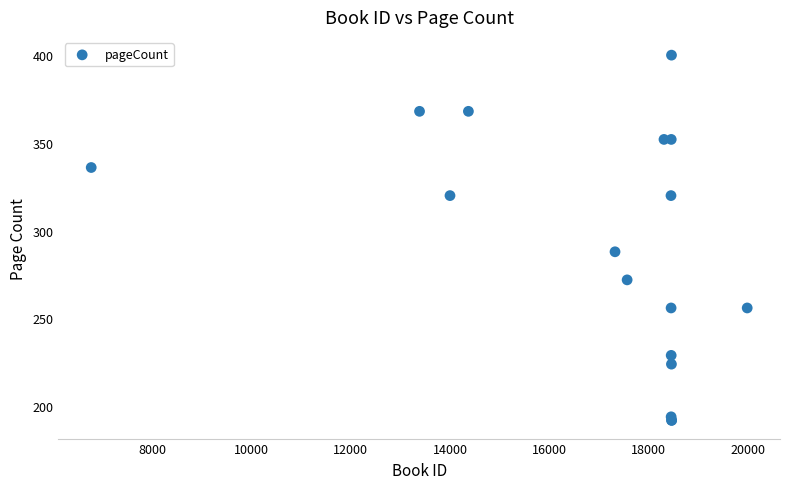

What Y value in the scatter plot is closest to 296?

288